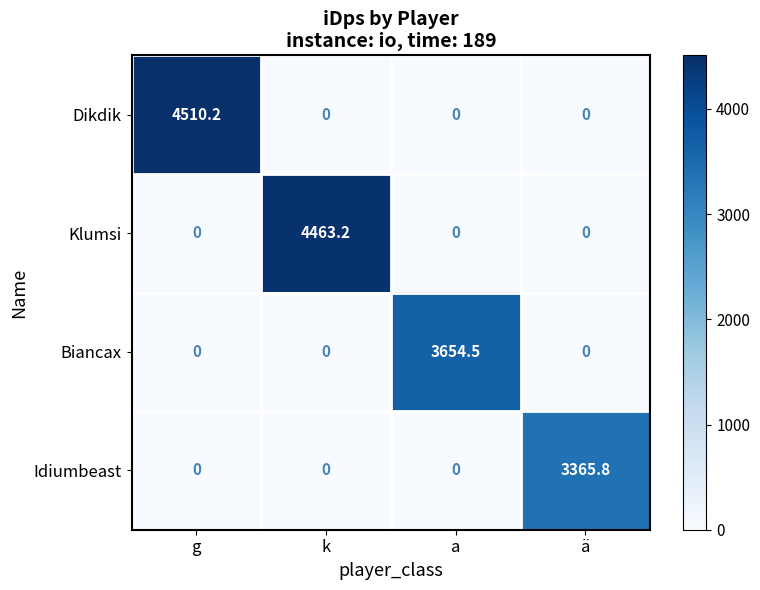

Reading right to left, list all the values displayed in this chart.

Dikdik: ä=0.0	a=0.0	k=0.0	g=4510.2
Klumsi: ä=0.0	a=0.0	k=4463.2	g=0.0
Biancax: ä=0.0	a=3654.5	k=0.0	g=0.0
Idiumbeast: ä=3365.8	a=0.0	k=0.0	g=0.0